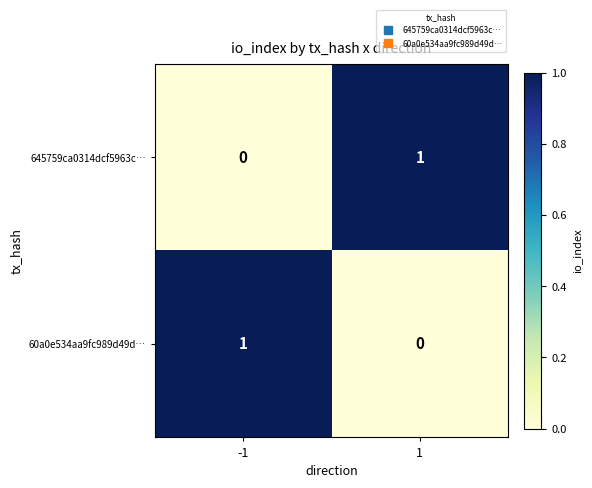

The value of 60a0e534aa9fc989d49d… at -1 is 1. True or false?

True